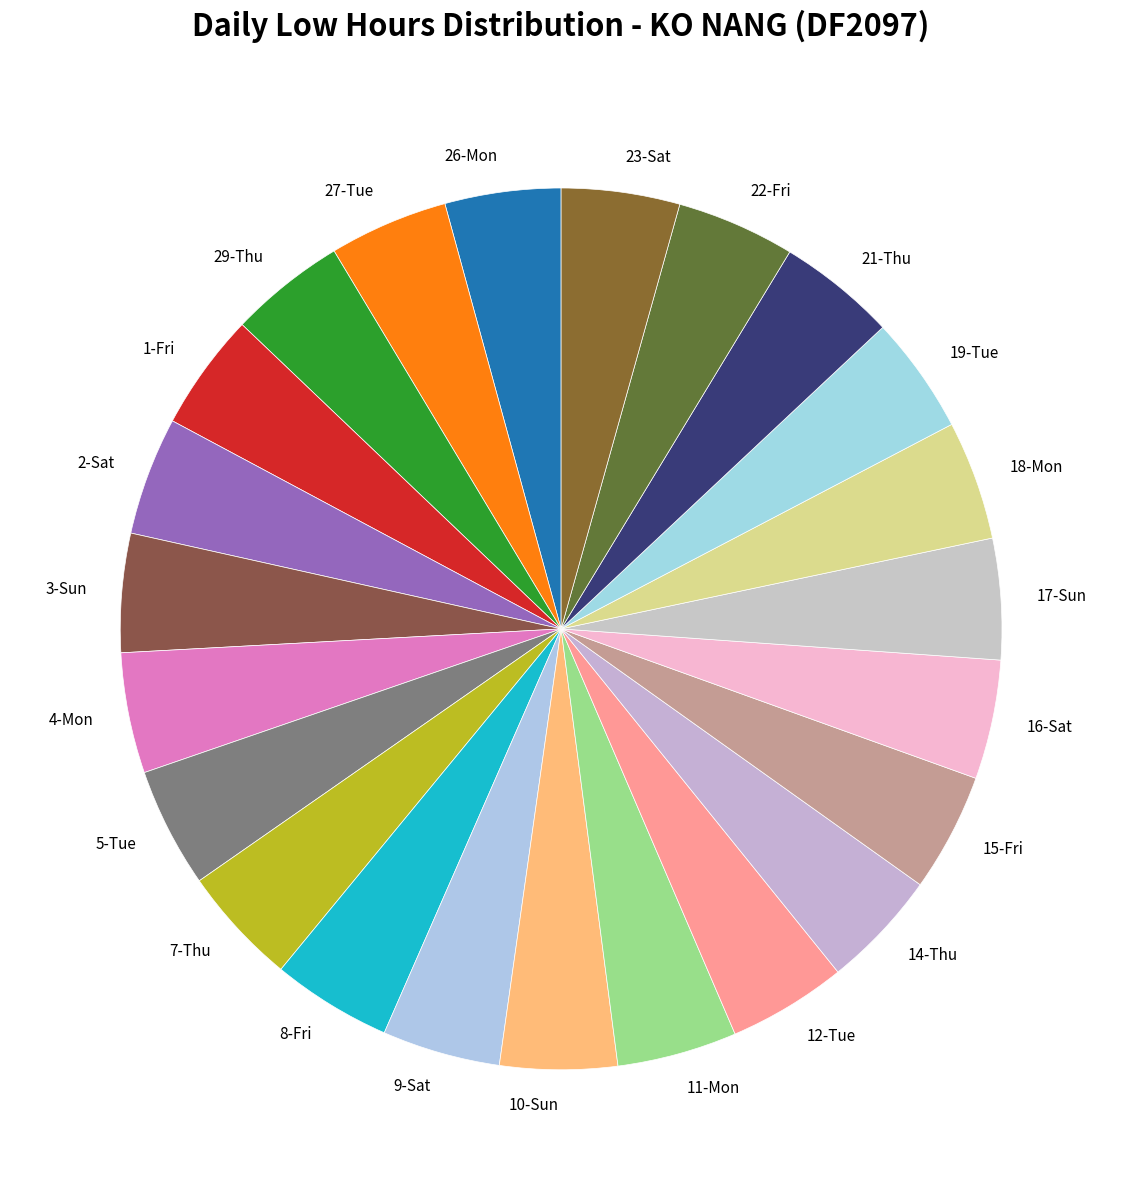

Is 7-Thu the majority of the pie?

No